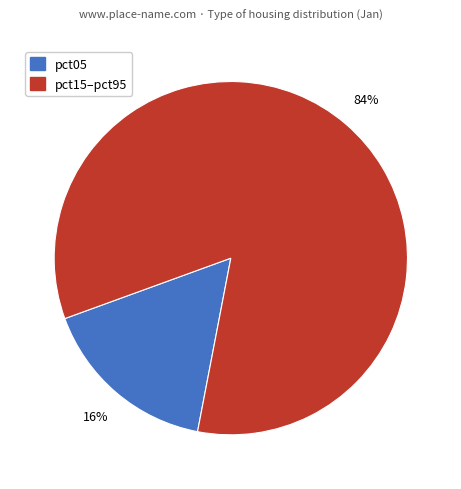

Does any single category account for the majority?

Yes